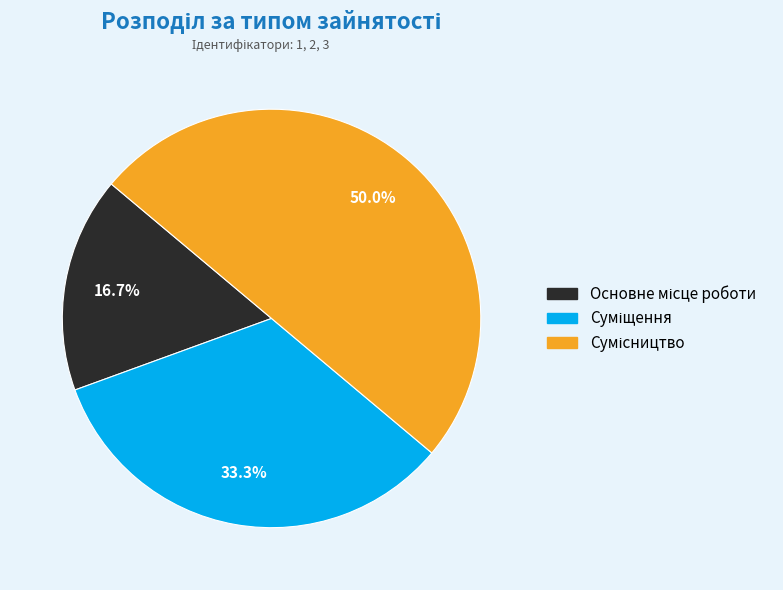

To the nearest percent, what is the average slice percentage?

33%